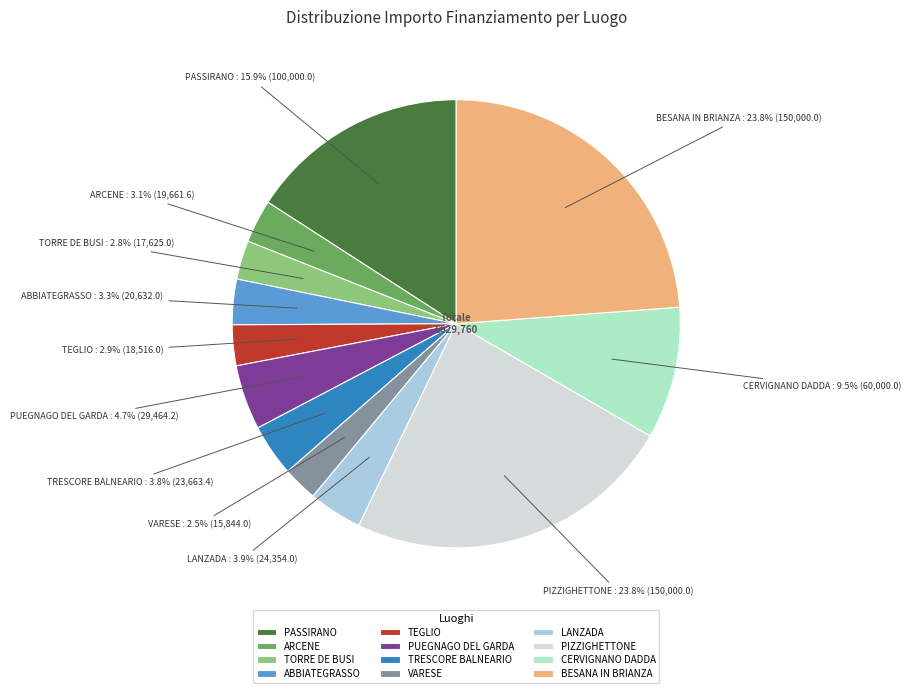

To the nearest percent, what is the difference between the largest and smallest slice percentages?

21%